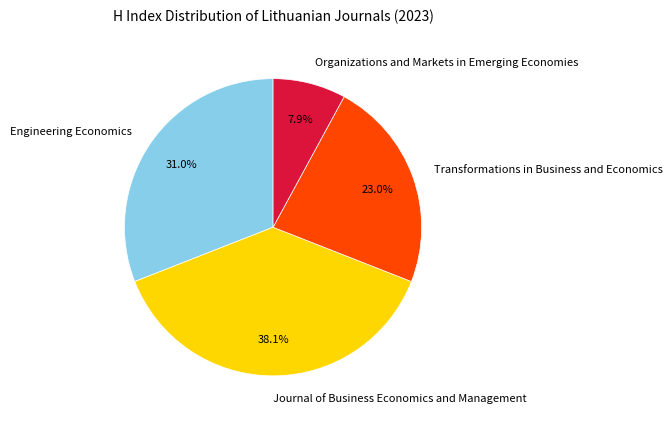

Is there a majority slice in this chart?

No